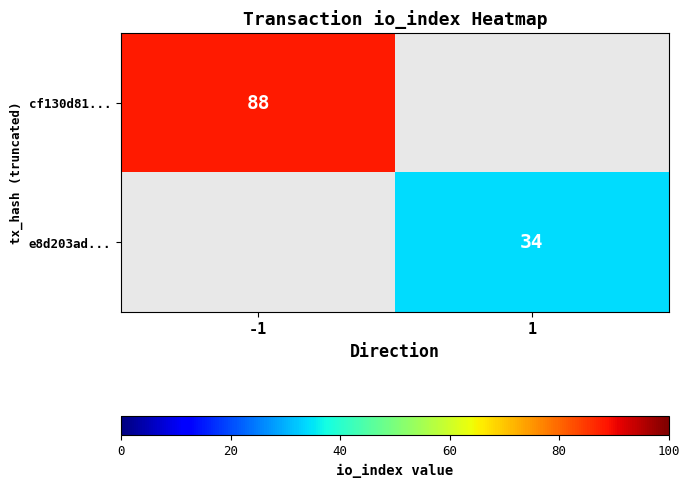

What is the highest value of the cf130d81... series?

88.0